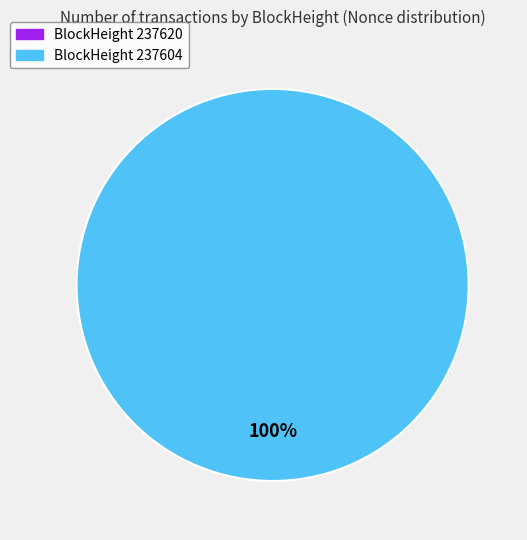

Does 237604 represent more than half of the total?

Yes